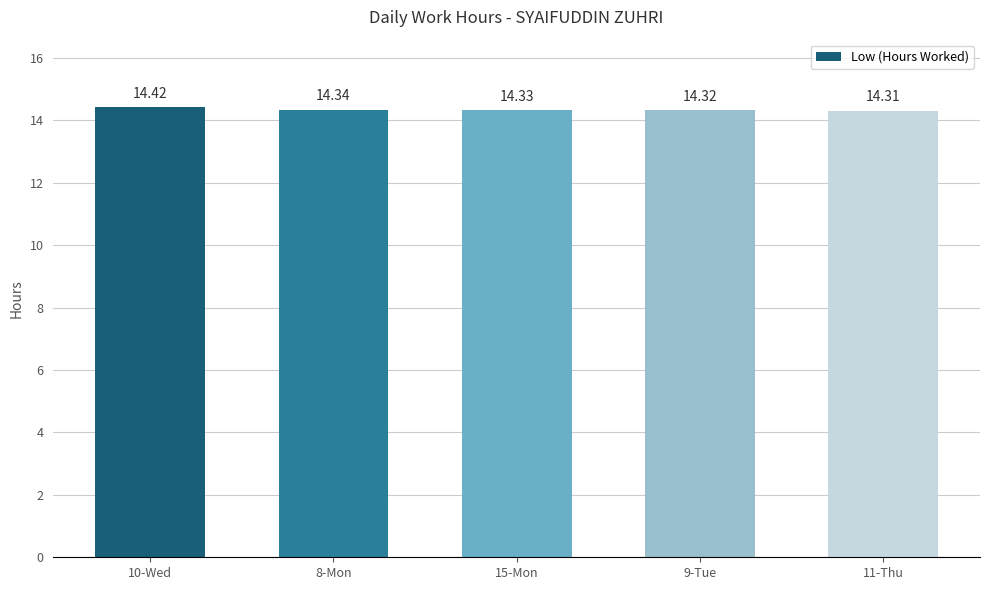

List the labels in order of value, smallest first.

11-Thu, 9-Tue, 15-Mon, 8-Mon, 10-Wed